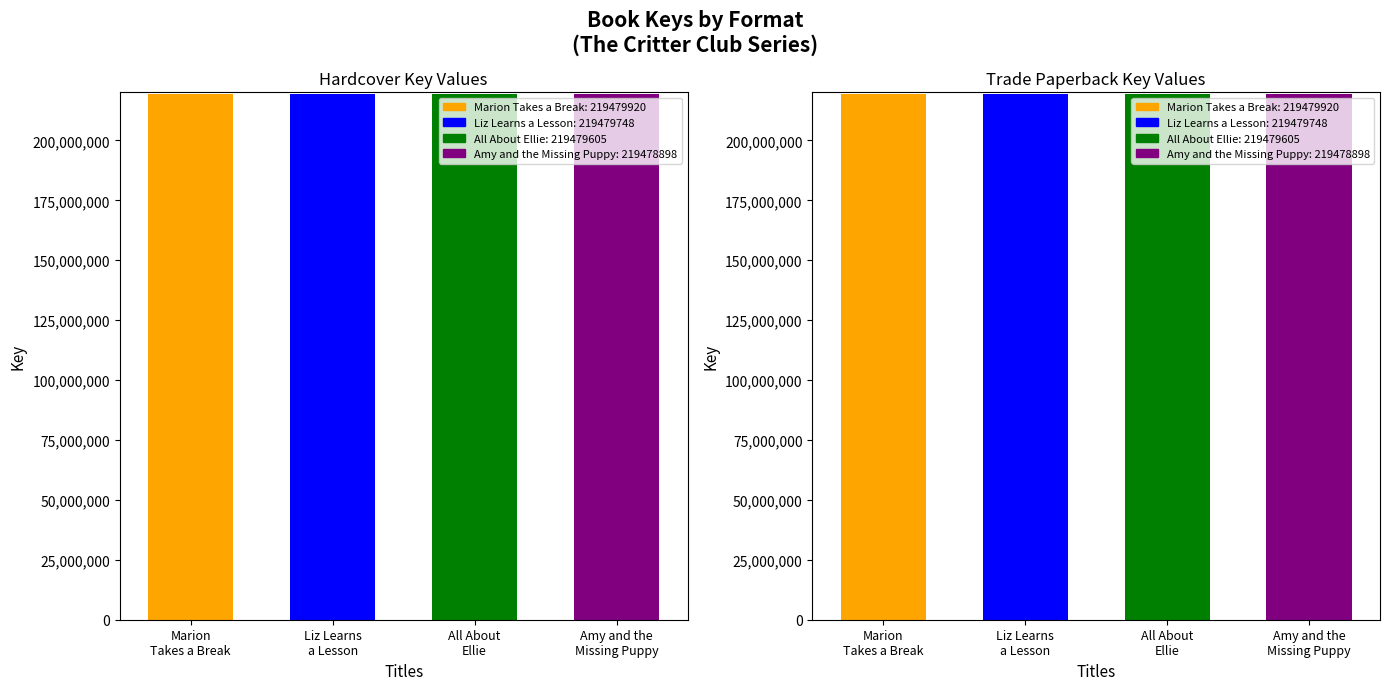

Which series changed the most between Marion Takes a Break and Liz Learns a Lesson?

Hardcover